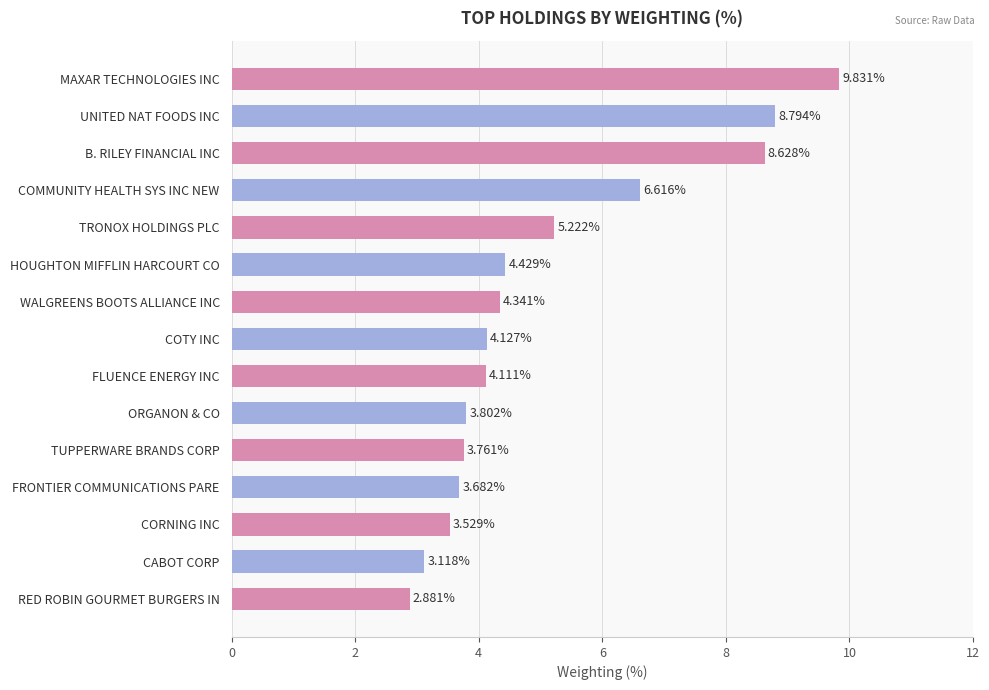

Rank the categories by value from lowest to highest.

RED ROBIN GOURMET BURGERS IN, CABOT CORP, CORNING INC, FRONTIER COMMUNICATIONS PARE, TUPPERWARE BRANDS CORP, ORGANON & CO, FLUENCE ENERGY INC, COTY INC, WALGREENS BOOTS ALLIANCE INC, HOUGHTON MIFFLIN HARCOURT CO, TRONOX HOLDINGS PLC, COMMUNITY HEALTH SYS INC NEW, B. RILEY FINANCIAL INC, UNITED NAT FOODS INC, MAXAR TECHNOLOGIES INC